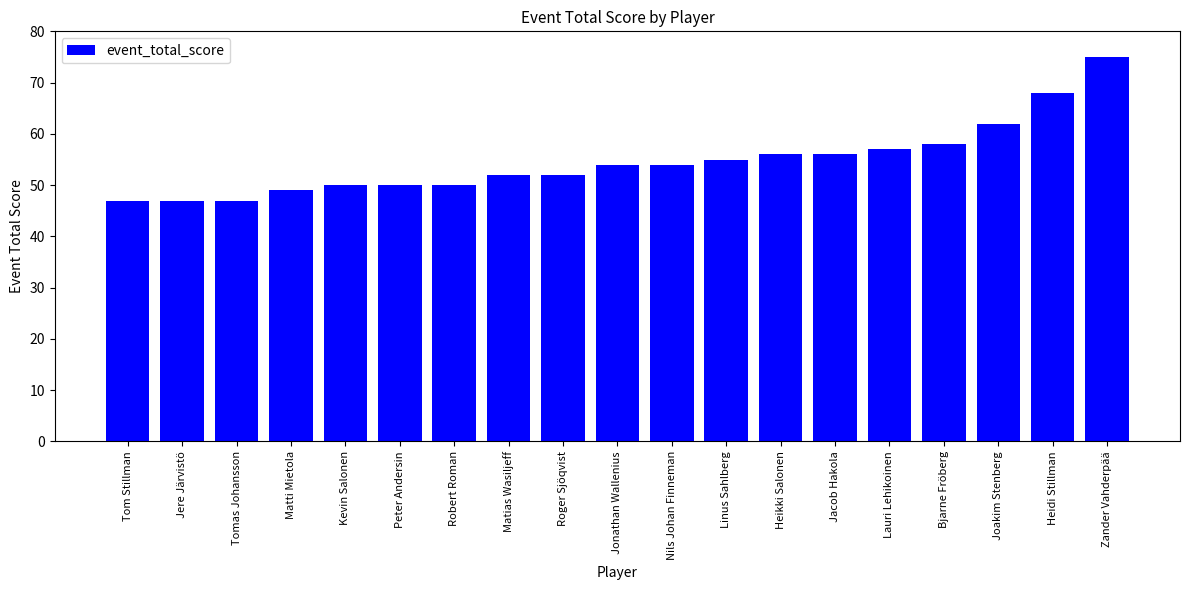

At which label is the value closest to 61?

Joakim Stenberg